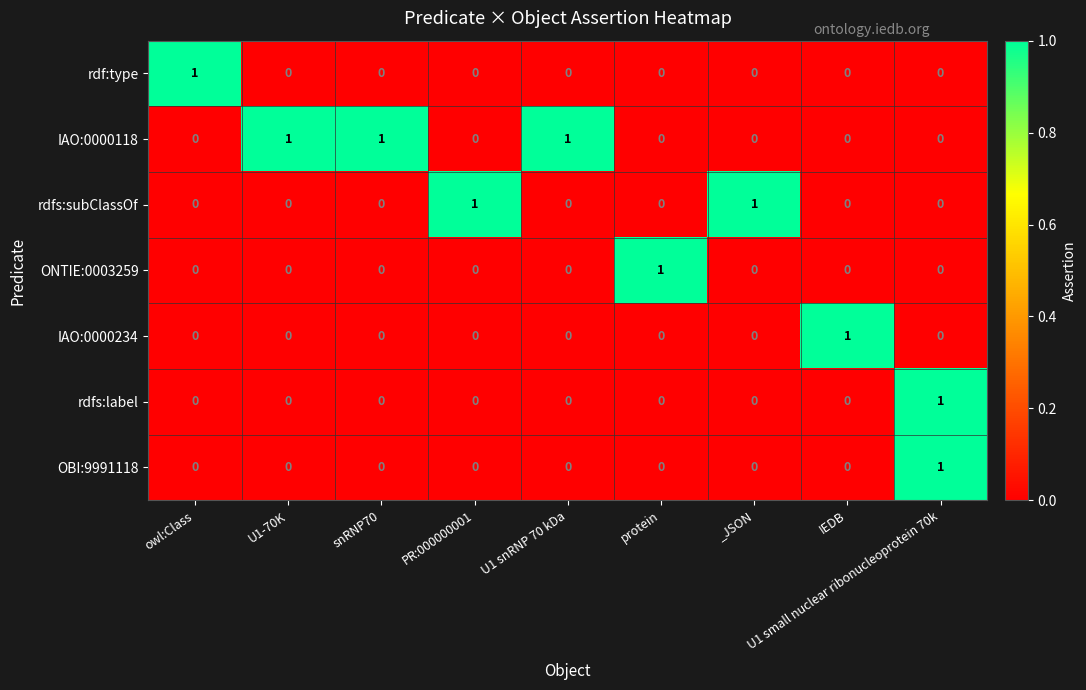

Which category has the highest value in the OBI:9991118 series?

U1 small nuclear ribonucleoprotein 70k